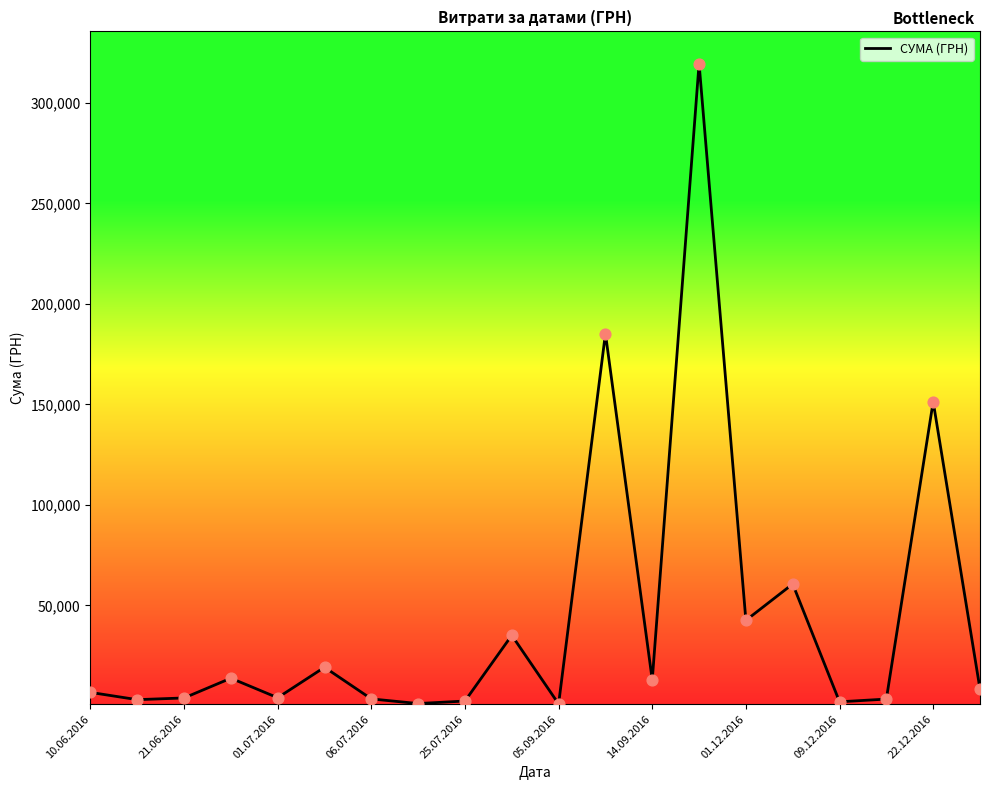

What is the difference between the maximum and minimum values?

318577.0